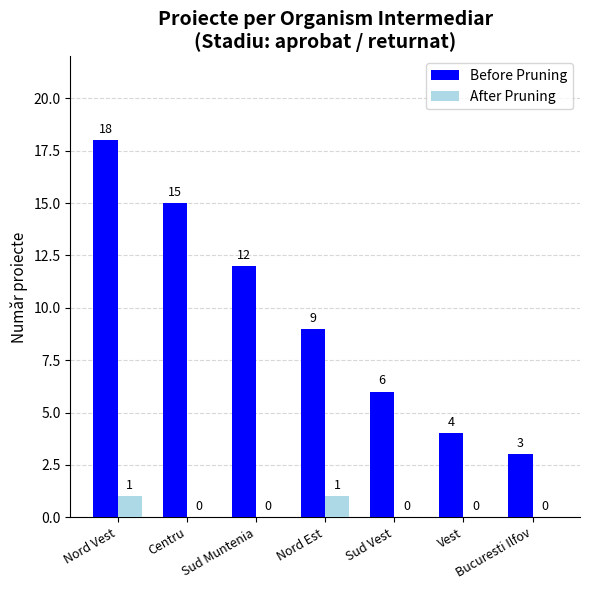

Is it true that After Pruning equals 1 at Nord Vest?

True